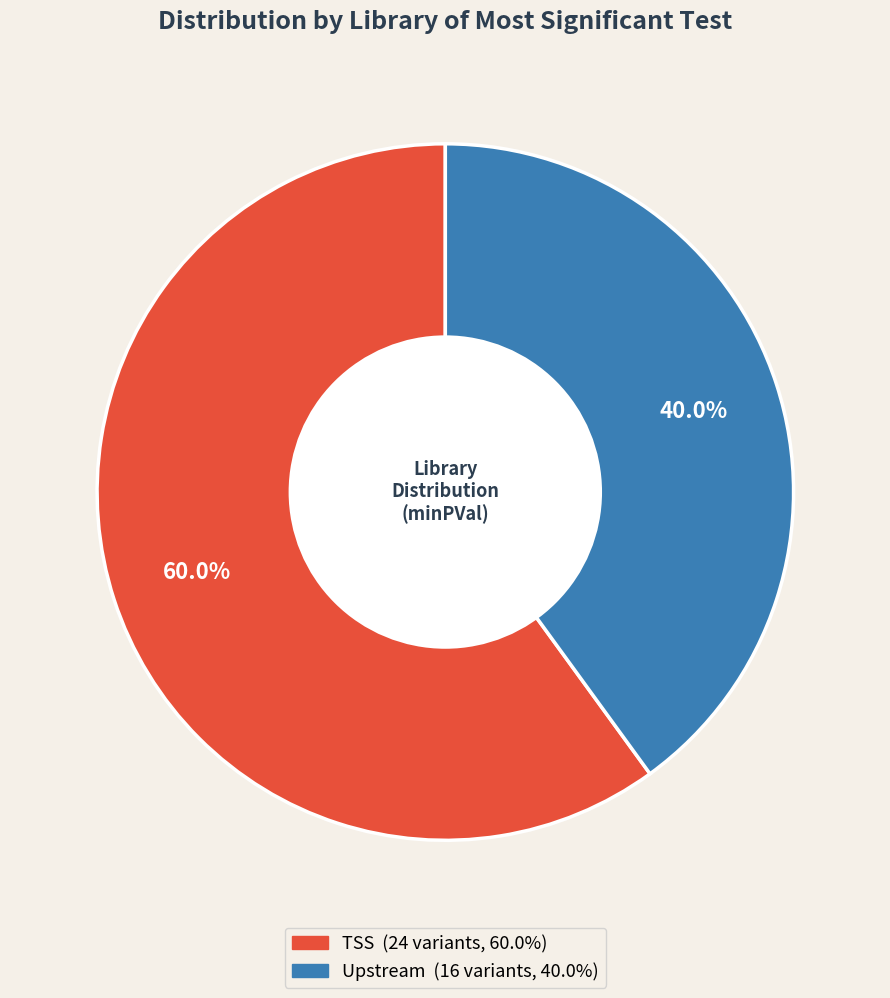

Does any single category account for the majority?

Yes